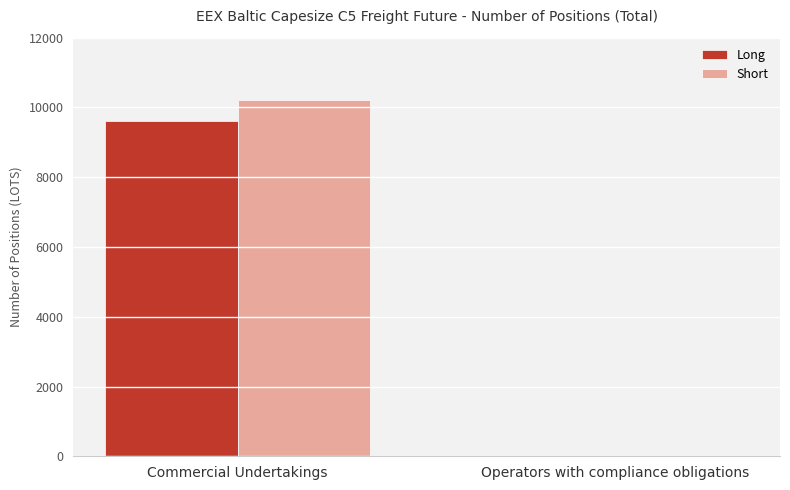

What is the sum of the Long values at Operators with compliance obligations and Commercial Undertakings?

9620